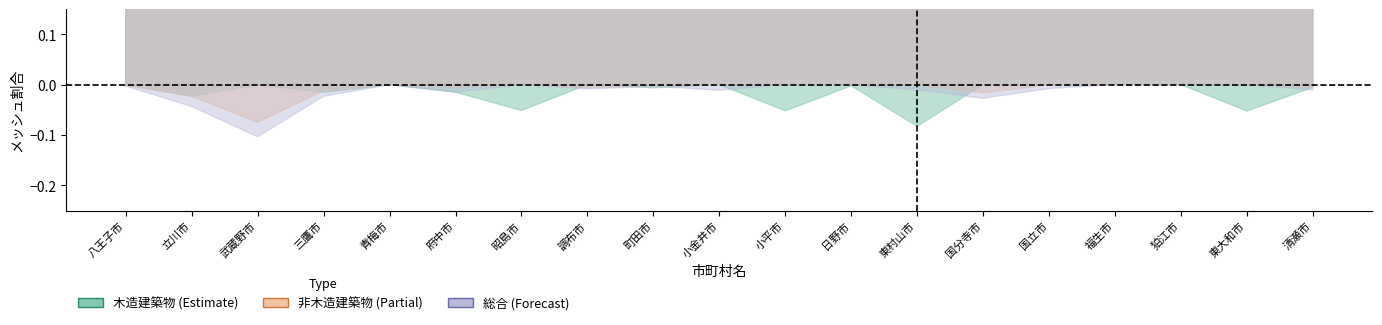

True or false: 総合 中心線 and 非木造建築物 中心線 intersect in this chart.

False